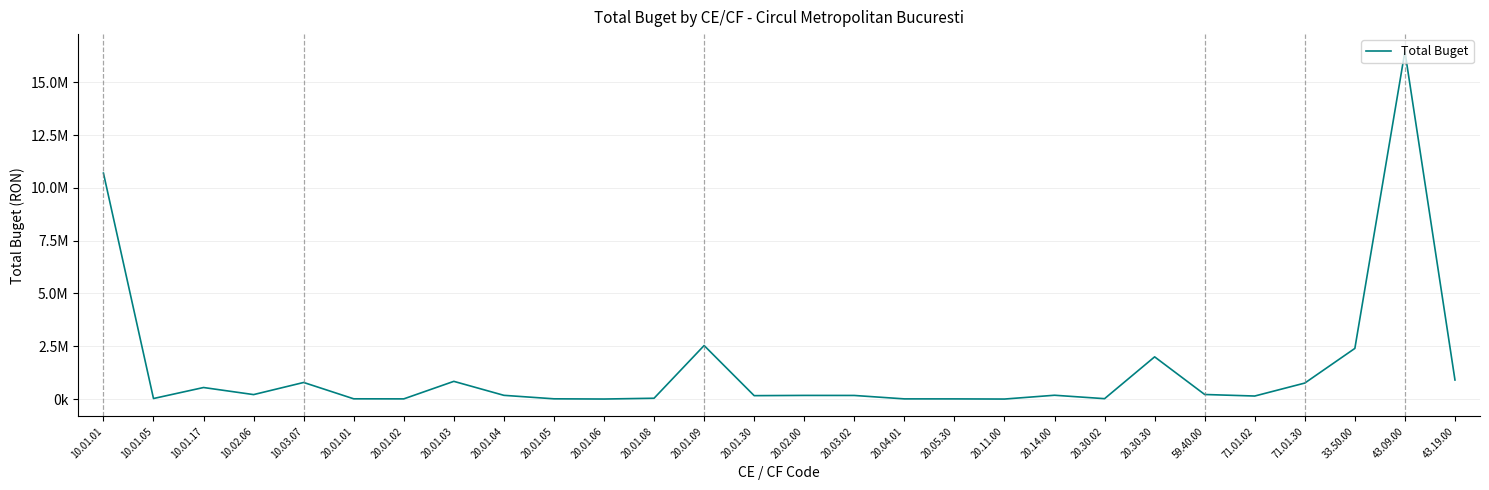

What is the label of the 6th point from the left?

20.01.01